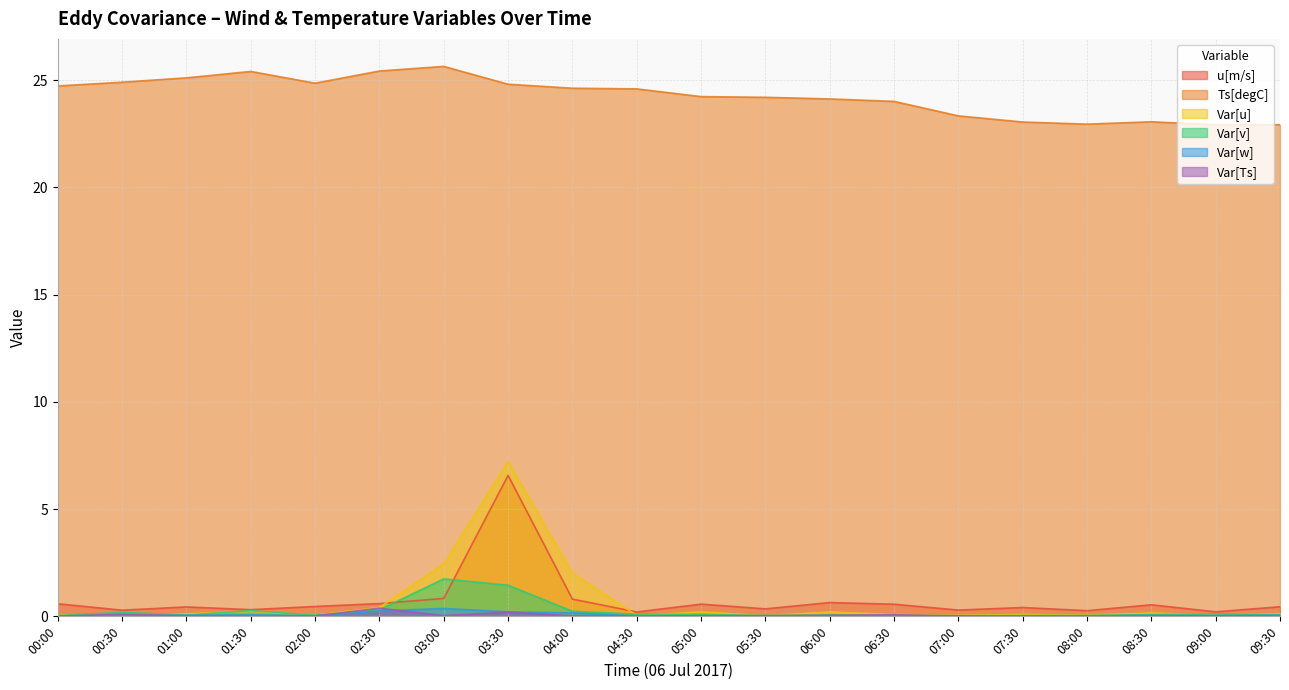

Reading left to right, extract all data points from this chart.

u[m/s]: 0.6	0.3	0.4	0.3	0.5	0.6	0.8	6.6	0.8	0.2	0.6	0.4	0.6	0.6	0.3	0.4	0.3	0.5	0.2	0.4
Ts[degC]: 24.7	24.9	25.1	25.4	24.9	25.4	25.6	24.8	24.6	24.6	24.2	24.2	24.1	24.0	23.3	23.0	22.9	23.1	22.9	22.9
Var[u]: 0.1	0.0	0.1	0.2	0.1	0.4	2.4	7.2	2.0	0.0	0.2	0.0	0.2	0.1	0.0	0.1	0.1	0.2	0.1	0.1
Var[v]: 0.0	0.2	0.1	0.3	0.0	0.3	1.7	1.4	0.2	0.1	0.1	0.0	0.1	0.0	0.0	0.0	0.0	0.1	0.1	0.1
Var[w]: 0.0	0.1	0.0	0.1	0.0	0.3	0.4	0.2	0.2	0.0	0.0	0.0	0.0	0.0	0.0	0.0	0.0	0.0	0.0	0.1
Var[Ts]: 0.0	0.1	0.0	0.0	0.0	0.4	0.0	0.2	0.0	0.0	0.0	0.0	0.0	0.1	0.0	0.0	0.0	0.0	0.0	0.0